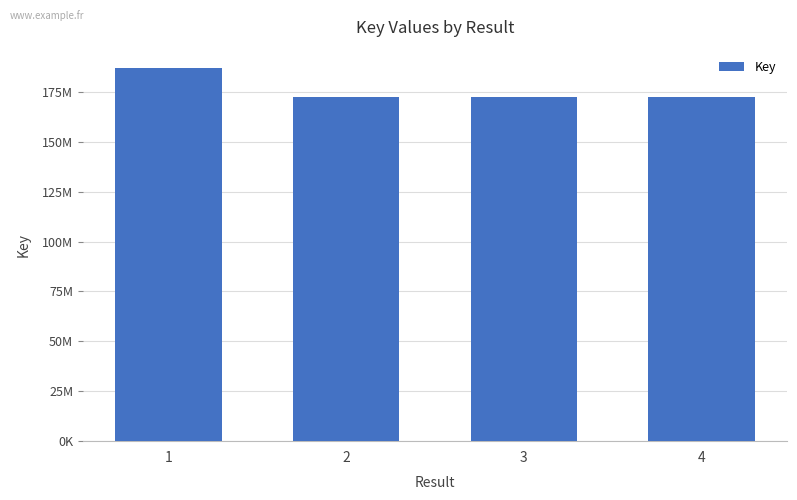

Are the bars horizontal?

No